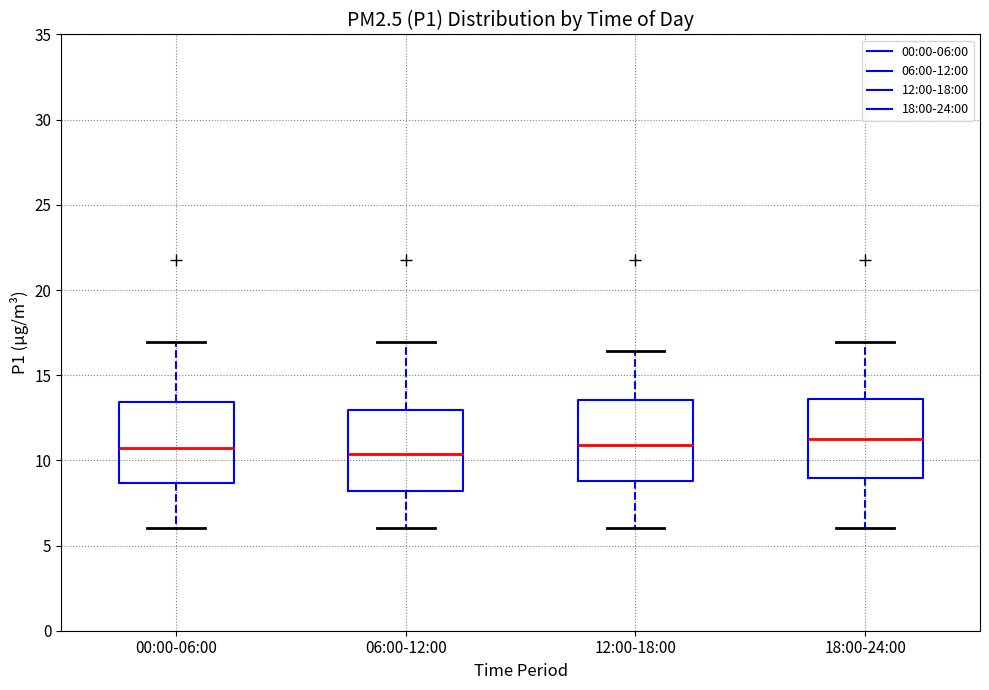

Reading left to right, transcribe this box plot: for each box, give where its median line is, the range the box spans, and where its two whiskers end, as read against the y-axis. The values are not printed on the chart, so give them approximately, as read against the axis.

00:00-06:00: median 10.5, box 8.5 to 13.5, whiskers 6.0 to 17.0
06:00-12:00: median 10.5, box 8.0 to 13.0, whiskers 6.0 to 17.0
12:00-18:00: median 11.0, box 9.0 to 13.5, whiskers 6.0 to 16.5
18:00-24:00: median 11.5, box 9.0 to 13.5, whiskers 6.0 to 17.0